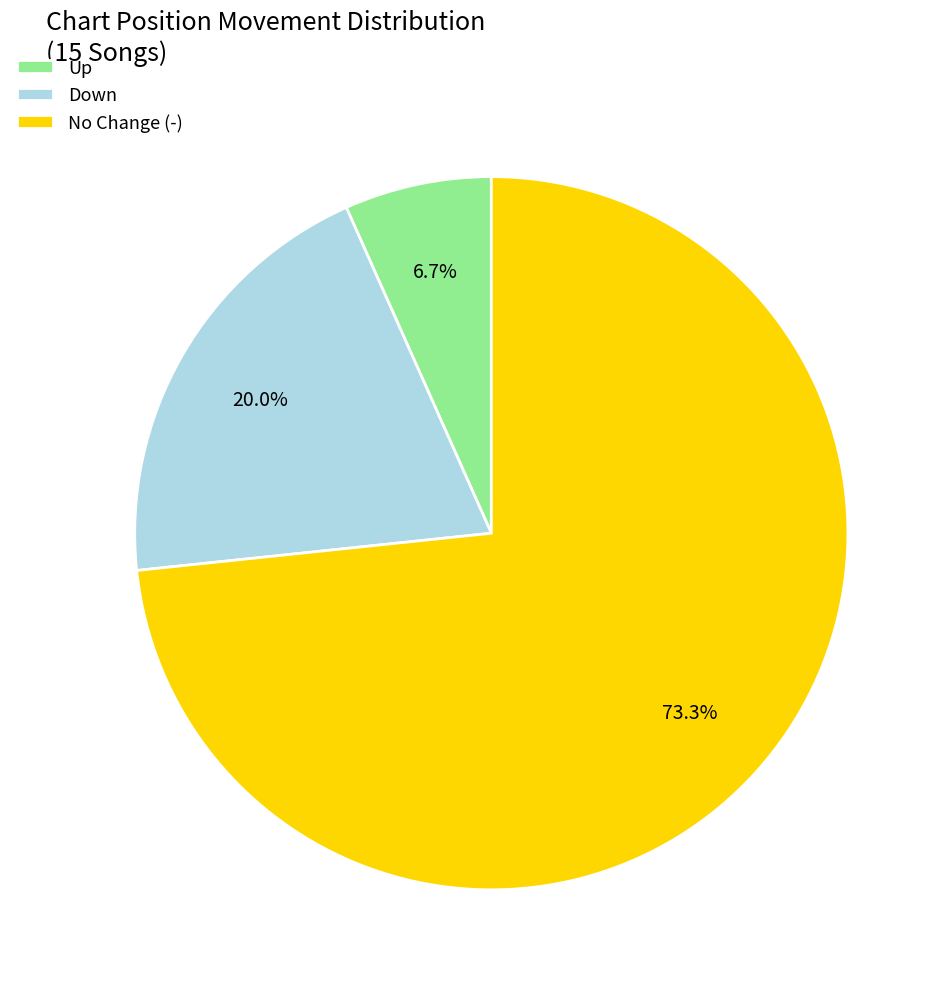

What is the majority slice?

No Change (-)